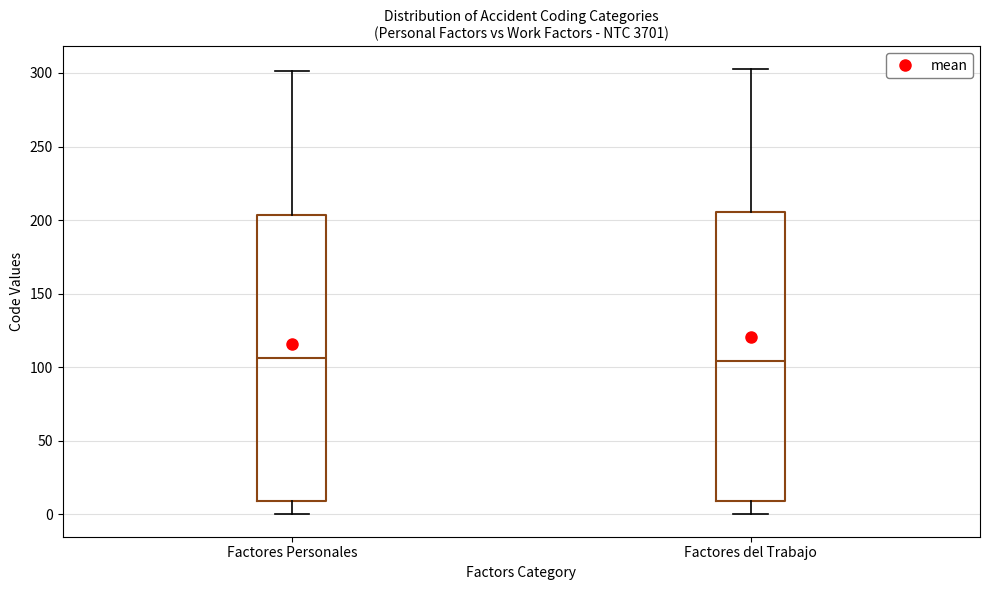

Reading left to right, read every box against the y-axis: the position of its median line, the range the box covers, and the ends of its whiskers. The values are not printed on the chart, so give them approximately, as read against the axis.

Factores Personales: median 105, box 10 to 205, whiskers 0 to 300
Factores del Trabajo: median 105, box 10 to 205, whiskers 0 to 305